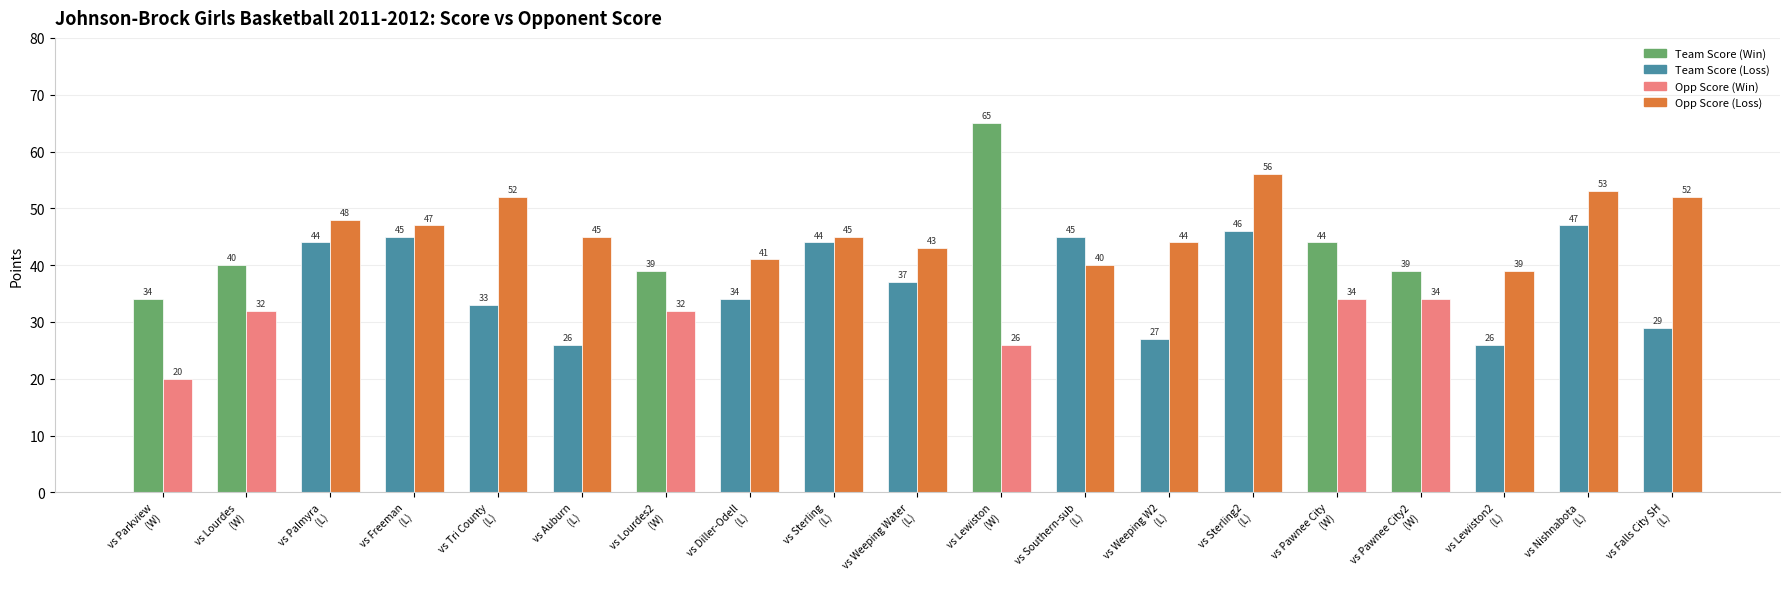

What is the greatest value displayed?

65